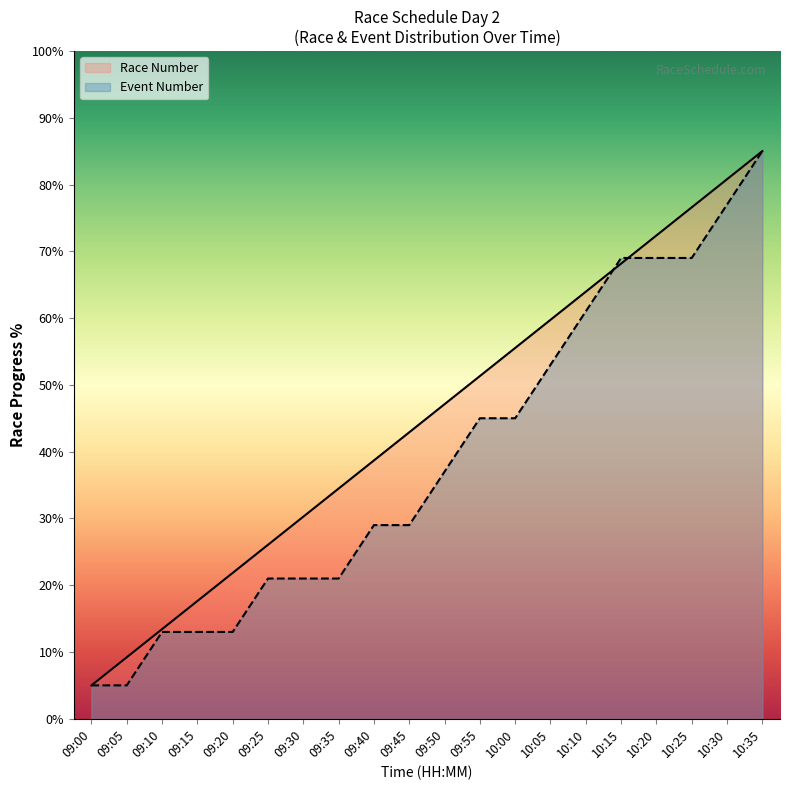

What is the label of the 2nd point from the left?

09:05